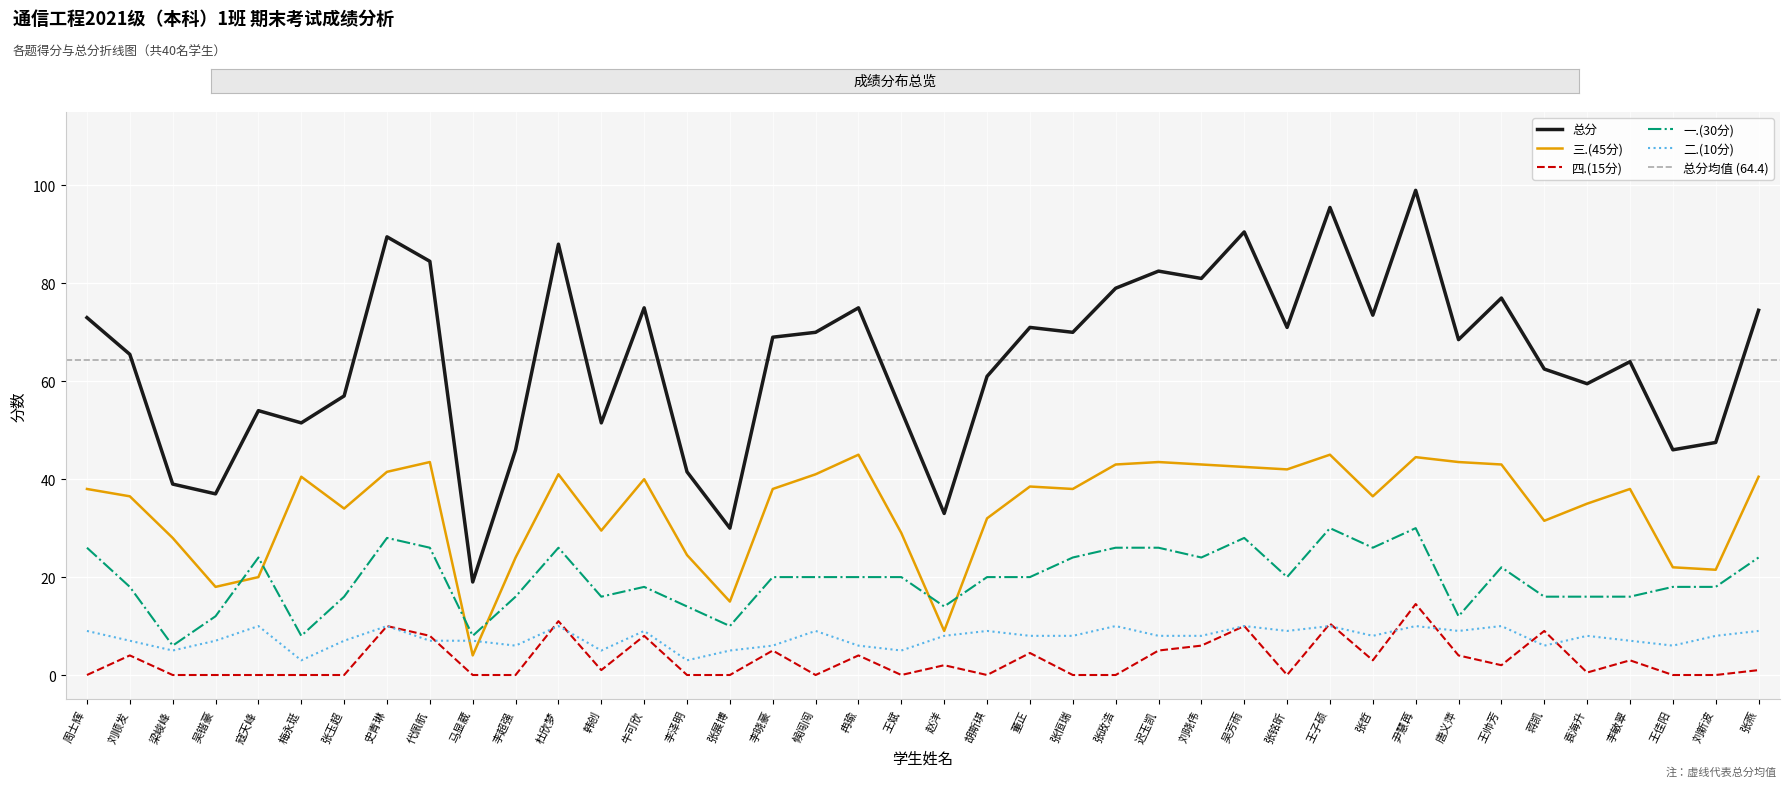

What is the total value across all series at 周士辉?

146.0